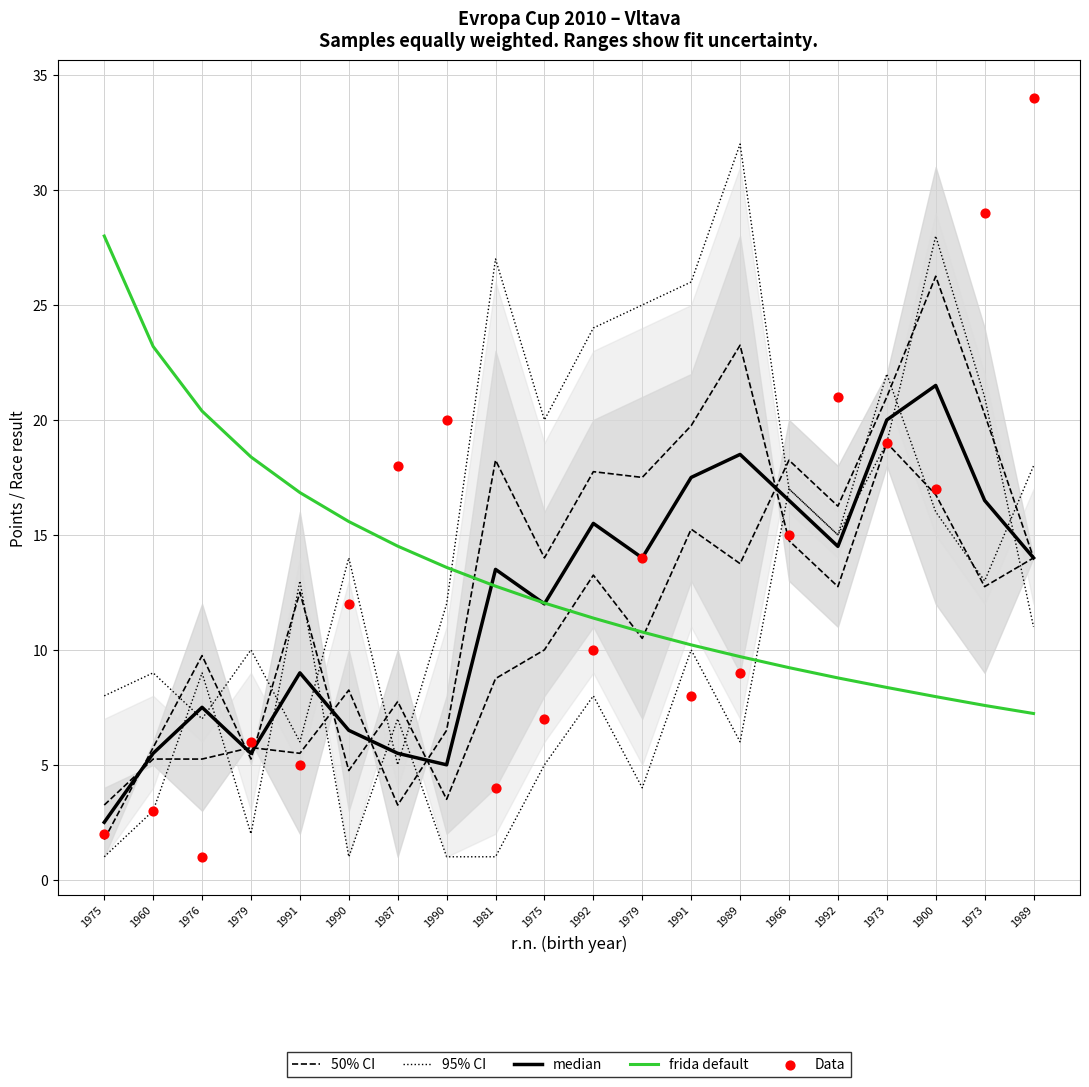

Which series reaches the maximum Y coordinate?

Data